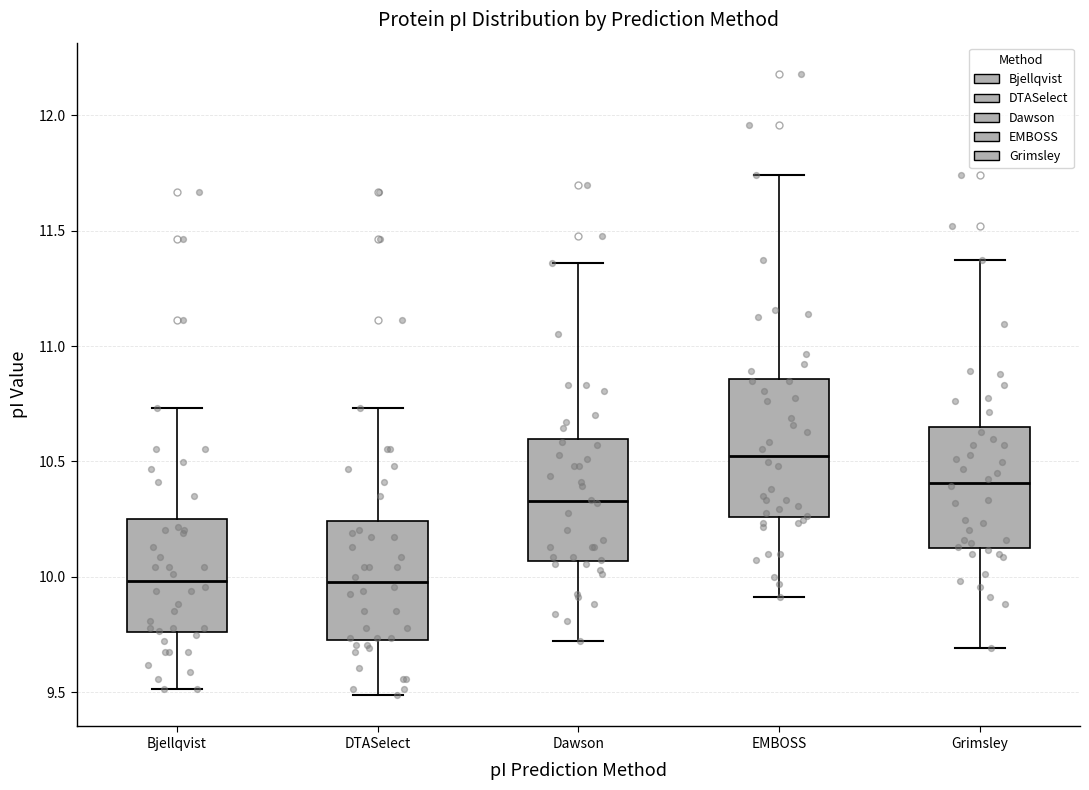

Reading left to right, transcribe this box plot: for each box, give where its median line is, the range the box spans, and where its two whiskers end, as read against the y-axis. The values are not printed on the chart, so give them approximately, as read against the axis.

Bjellqvist: median 10.00, box 9.75 to 10.25, whiskers 9.50 to 10.75
DTASelect: median 10.00, box 9.75 to 10.25, whiskers 9.50 to 10.75
Dawson: median 10.35, box 10.05 to 10.60, whiskers 9.70 to 11.35
EMBOSS: median 10.55, box 10.25 to 10.85, whiskers 9.90 to 11.75
Grimsley: median 10.40, box 10.15 to 10.65, whiskers 9.70 to 11.35